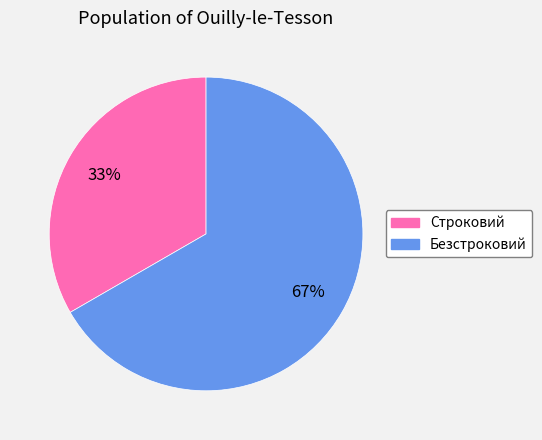

Which category has the smallest portion of the pie?

Строковий